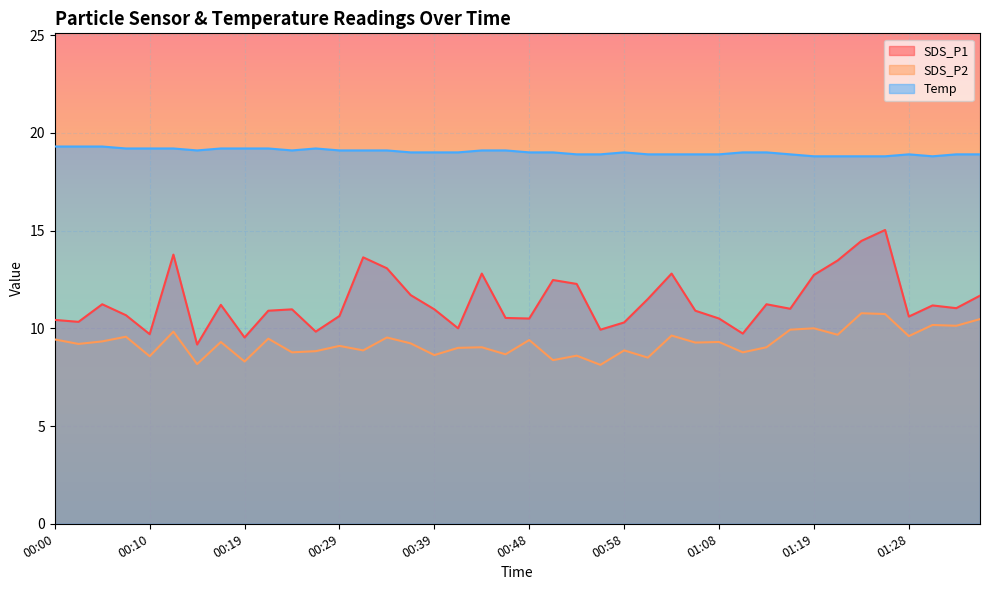

What is the label of the 15th point from the right?

01:01